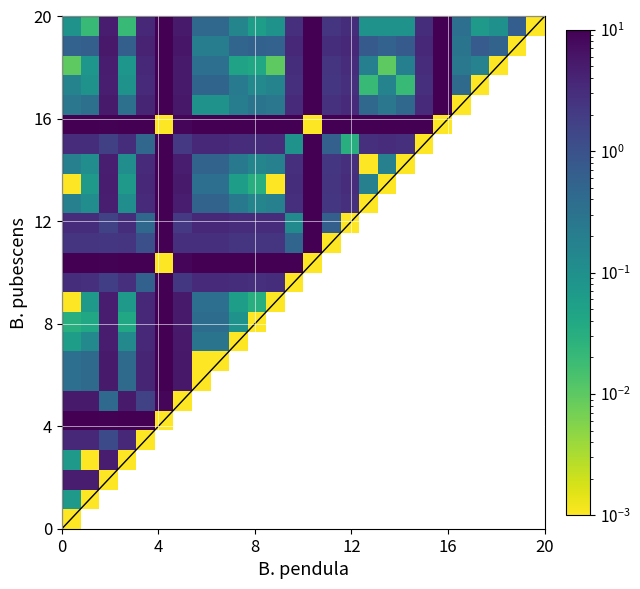

Count the number of data series in this chart.

26